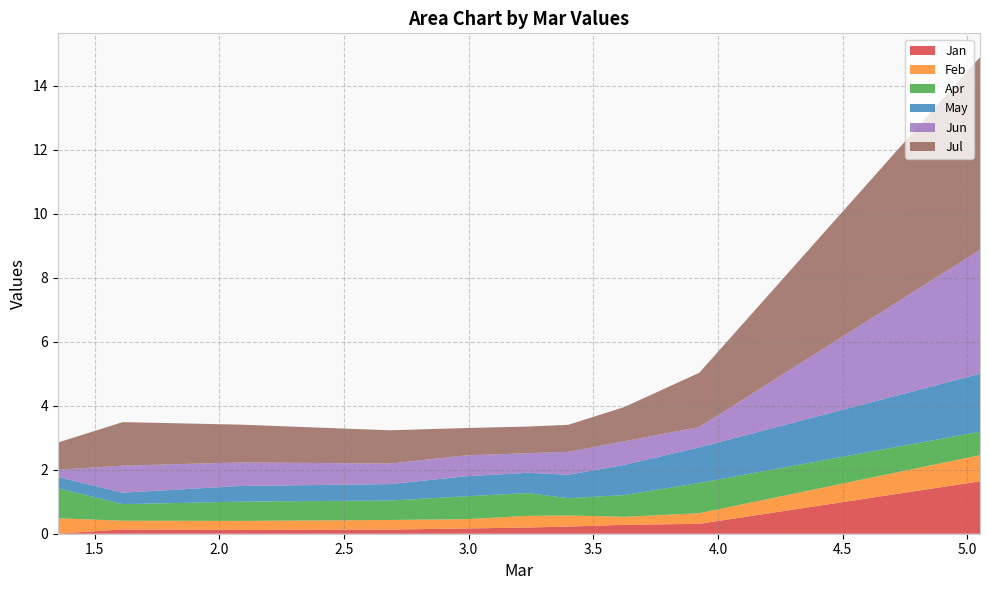

Reading left to right, transcribe all the data shown in this chart.

Jan: pct05=1.6	pct15=0.3	pct25=0.3	pct35=0.2	pct45=0.2	pct55=0.2	pct65=0.1	pct75=0.1	pct85=0.1	pct95=0.0
Feb: pct05=0.8	pct15=0.3	pct25=0.2	pct35=0.3	pct45=0.4	pct55=0.3	pct65=0.3	pct75=0.3	pct85=0.3	pct95=0.5
Apr: pct05=0.7	pct15=0.9	pct25=0.7	pct35=0.5	pct45=0.7	pct55=0.7	pct65=0.6	pct75=0.6	pct85=0.5	pct95=0.9
May: pct05=1.8	pct15=1.1	pct25=0.9	pct35=0.7	pct45=0.6	pct55=0.6	pct65=0.5	pct75=0.5	pct85=0.4	pct95=0.4
Jun: pct05=3.9	pct15=0.6	pct25=0.7	pct35=0.7	pct45=0.6	pct55=0.7	pct65=0.6	pct75=0.7	pct85=0.8	pct95=0.2
Jul: pct05=6.0	pct15=1.7	pct25=1.1	pct35=0.8	pct45=0.8	pct55=0.9	pct65=1.0	pct75=1.2	pct85=1.4	pct95=0.8